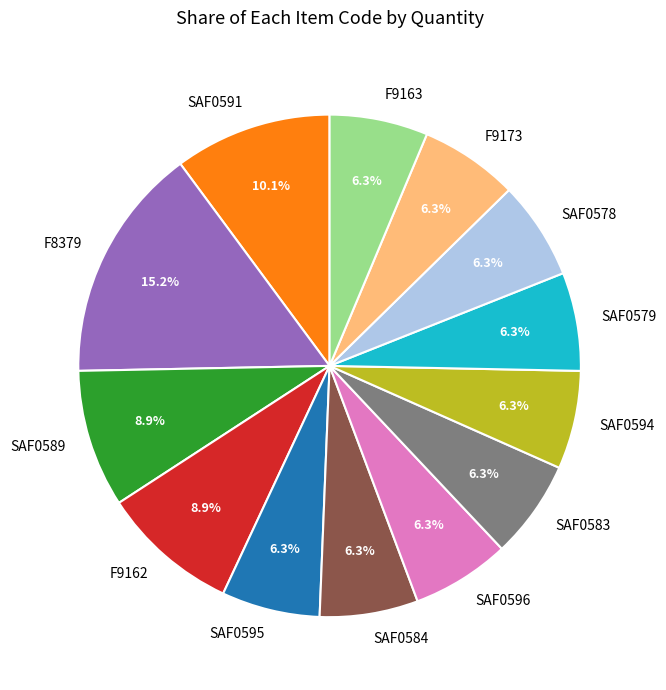

What is the largest slice in the pie chart?

F8379